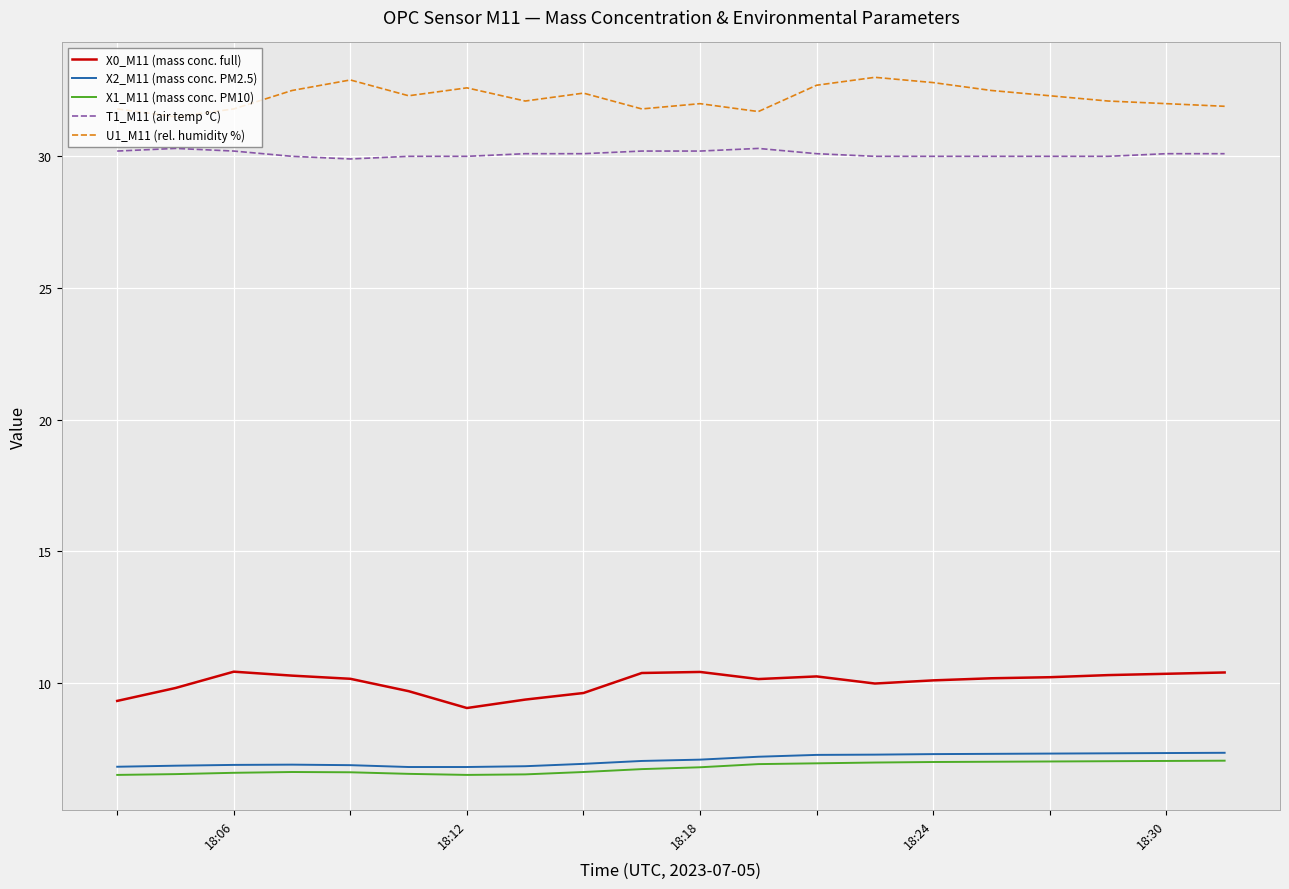

Is this an area chart (filled region under the line)?

No